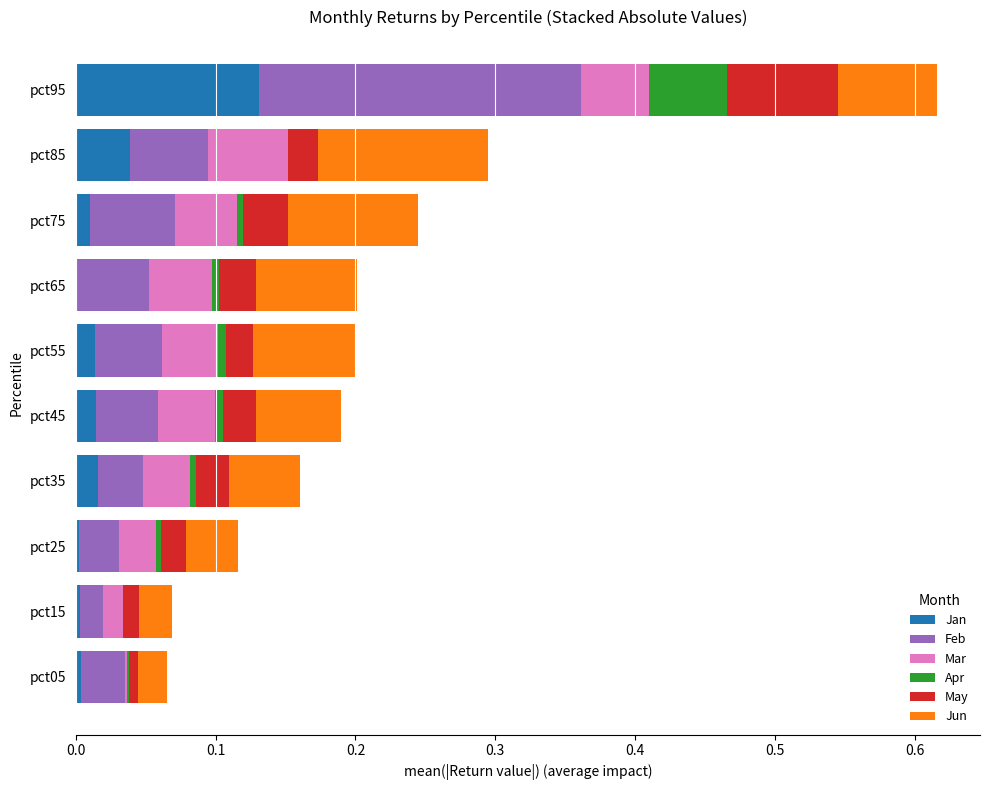

How many categories are shown in the chart?

10